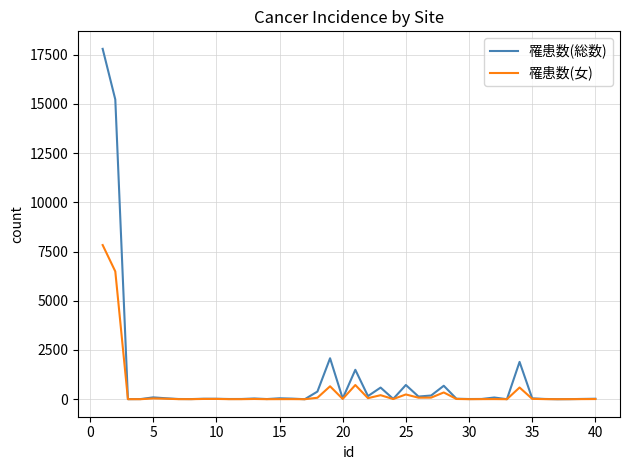

Rank the series by their maximum value, from lowest to highest.

罹患数(女), 罹患数(総数)